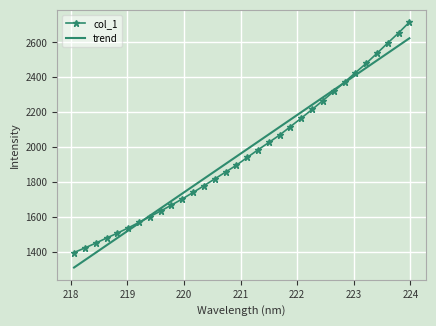

Which series has the largest range (max minus min)?

col_1